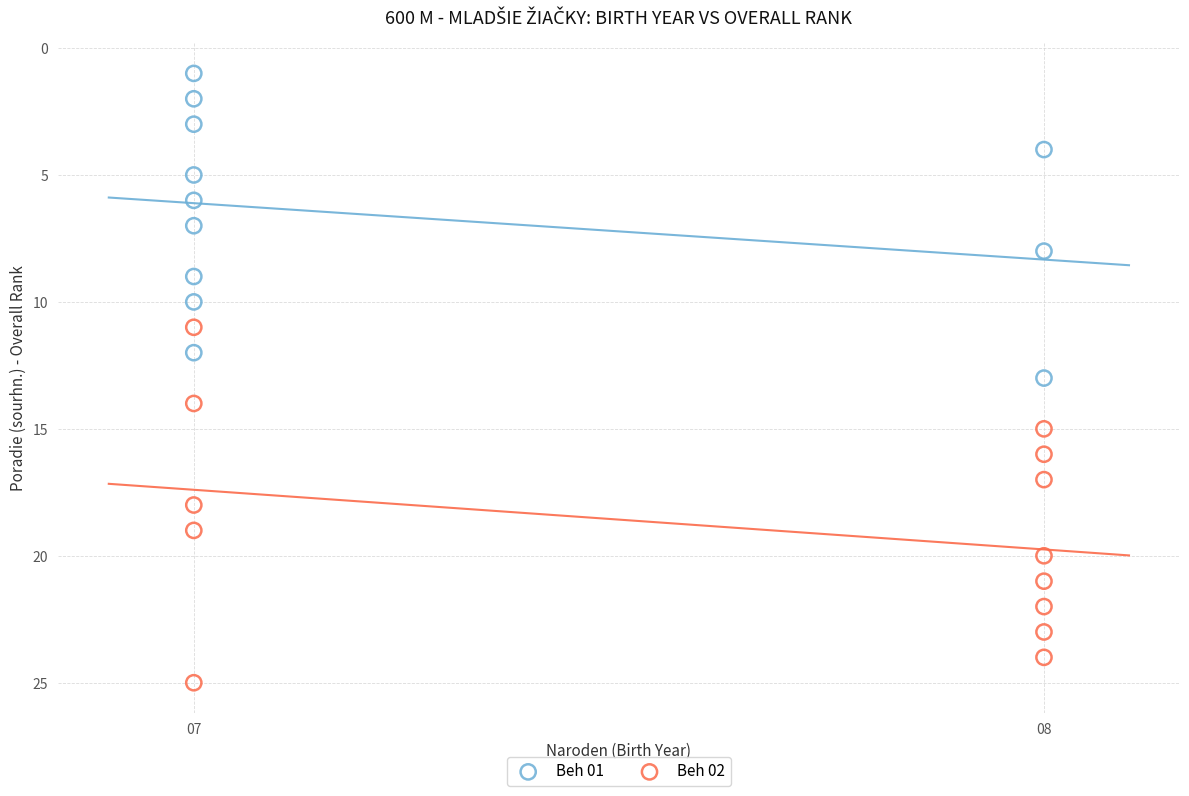

Which series contains the lowest Y value?

Beh 01